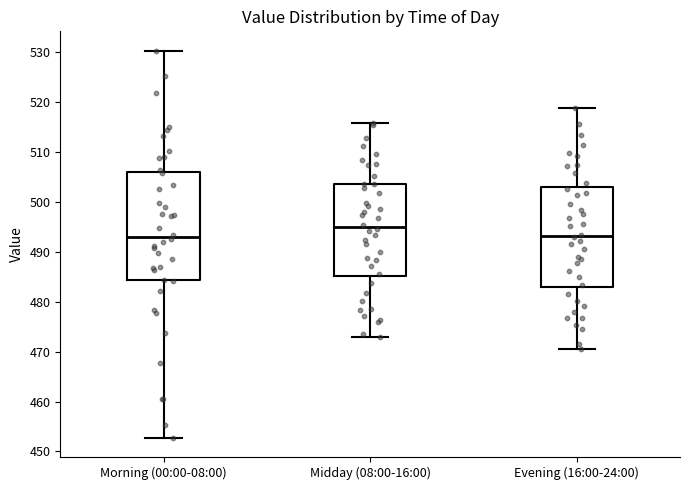

Reading left to right, read every box against the y-axis: the position of its median line, the range the box covers, and the ends of its whiskers. The values are not printed on the chart, so give them approximately, as read against the axis.

Morning (00:00-08:00): median 493, box 484 to 506, whiskers 453 to 530
Midday (08:00-16:00): median 495, box 485 to 504, whiskers 473 to 516
Evening (16:00-24:00): median 493, box 483 to 503, whiskers 470 to 519